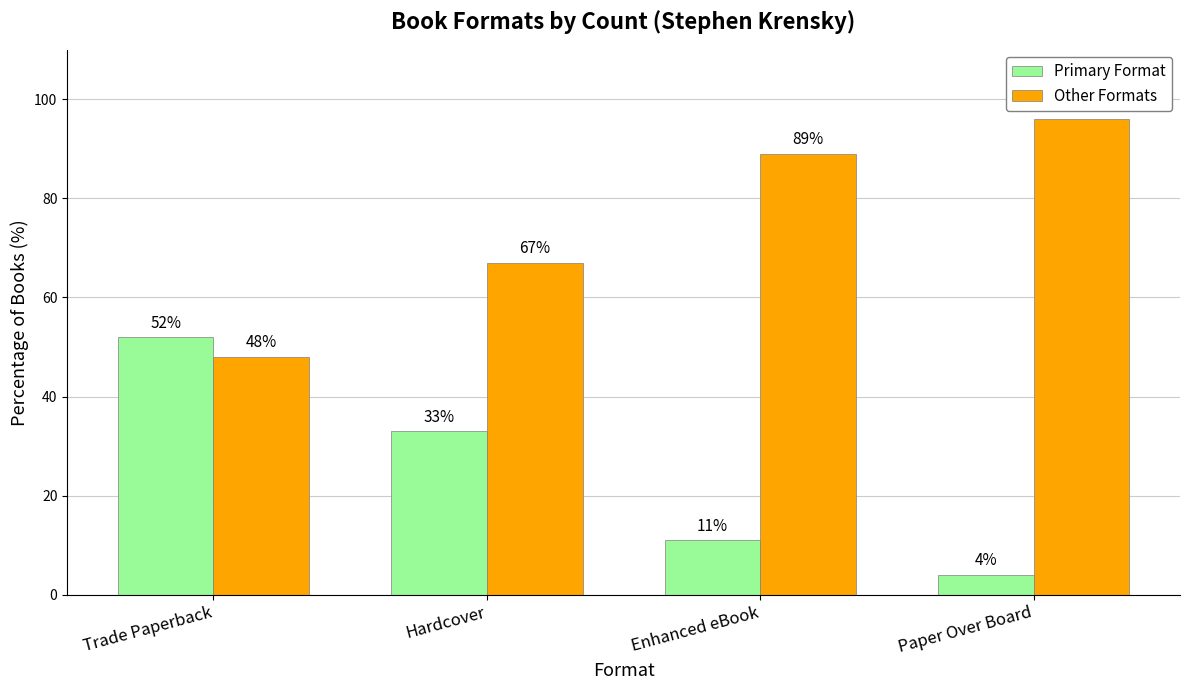

What position from the right is Enhanced eBook?

2